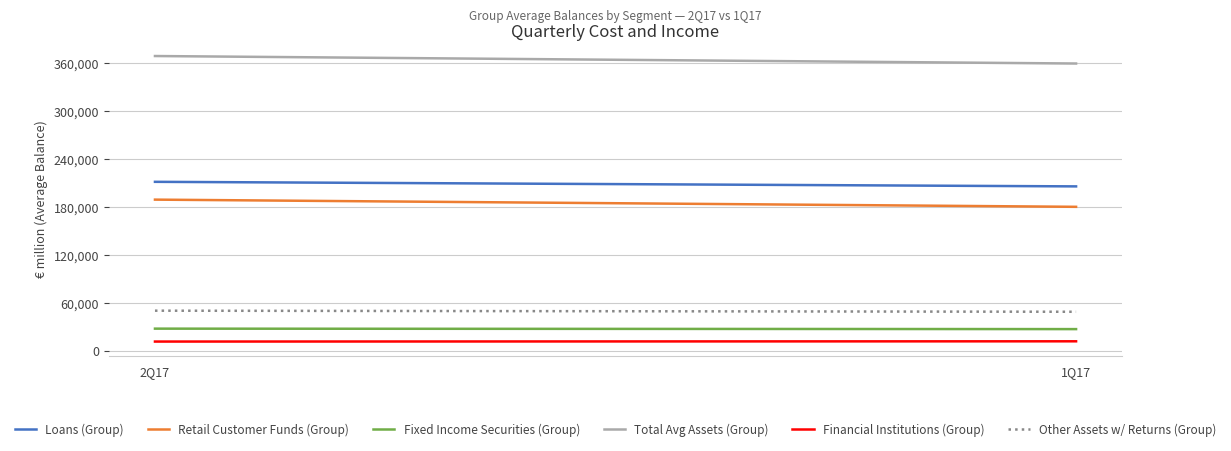

What is the difference between the maximum and minimum values in the Other Assets w/ Returns (Group) series?

1349